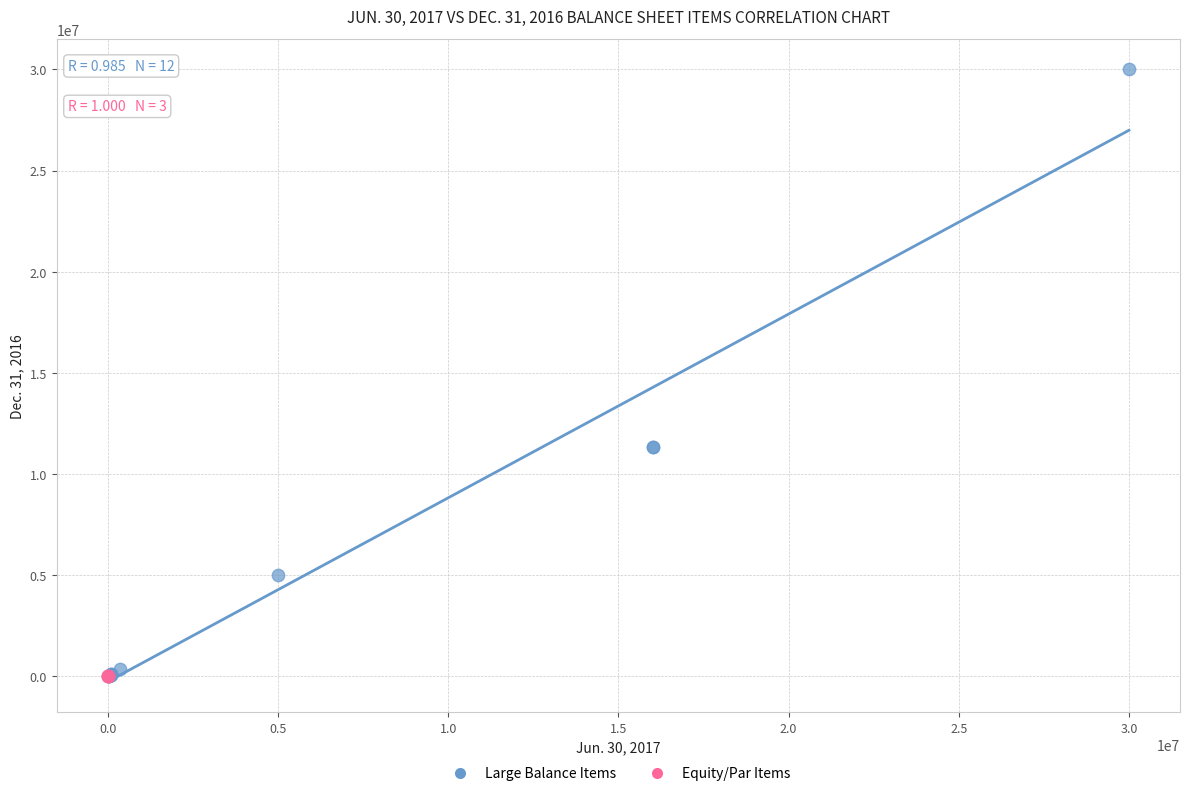

Which series has the largest Y range (max minus min)?

Large Balance Items